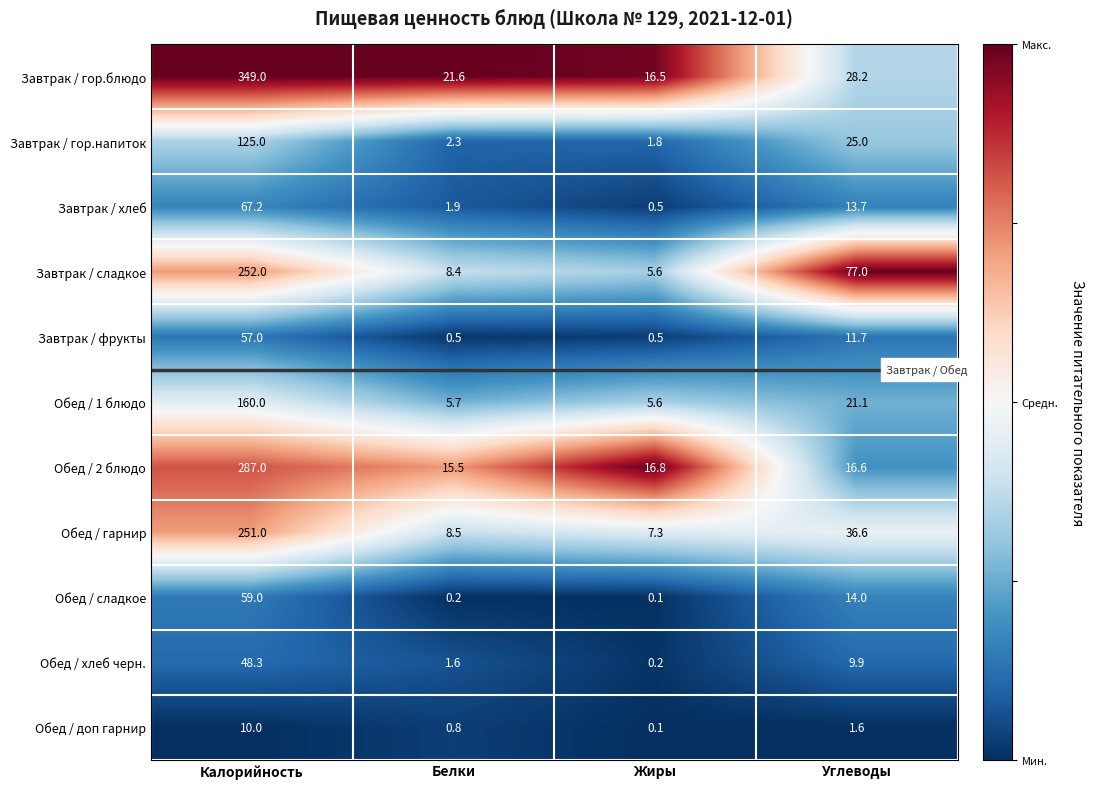

At Углеводы, list the series in order from largest to smallest.

Завтрак / сладкое, Обед / гарнир, Завтрак / гор.блюдо, Завтрак / гор.напиток, Обед / 1 блюдо, Обед / 2 блюдо, Обед / сладкое, Завтрак / хлеб, Завтрак / фрукты, Обед / хлеб черн., Обед / доп гарнир